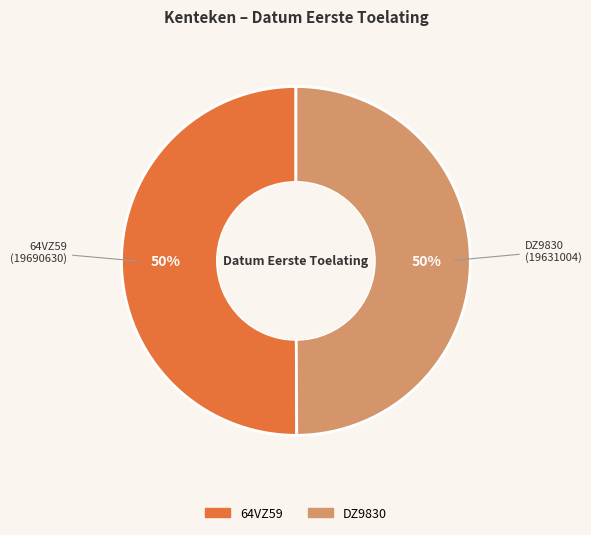

To the nearest percent, what is the combined percentage of DZ9830 and 64VZ59?

100%